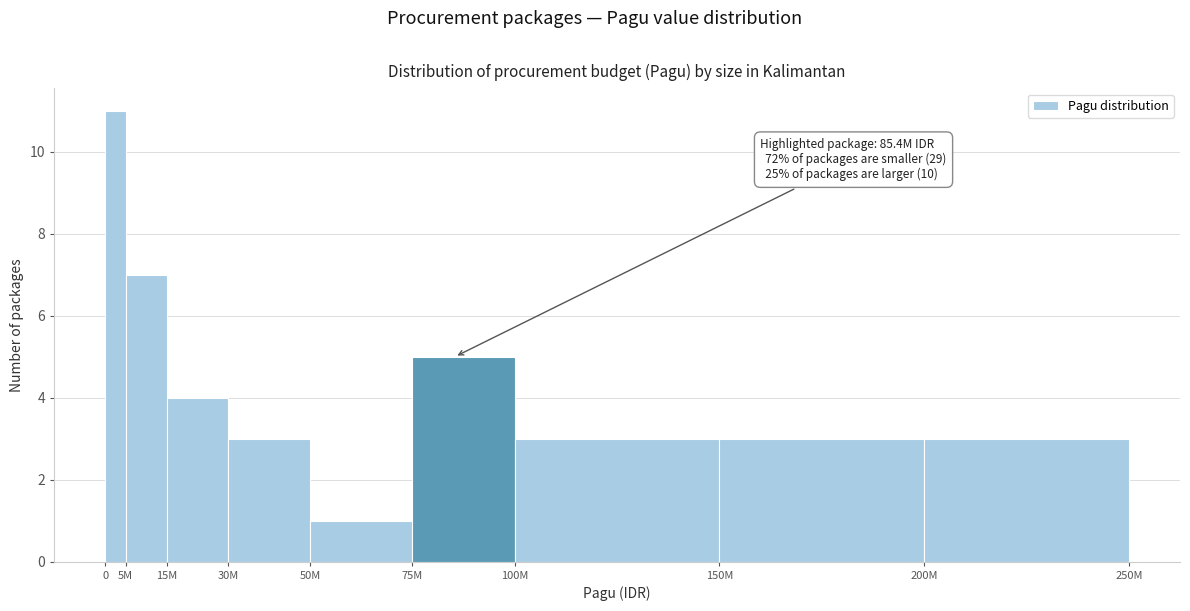

Reading left to right, extract all data points from this chart.

0=11	5M=7	15M=4	30M=3	50M=1	75M=5	100M=3	150M=3	200M=3